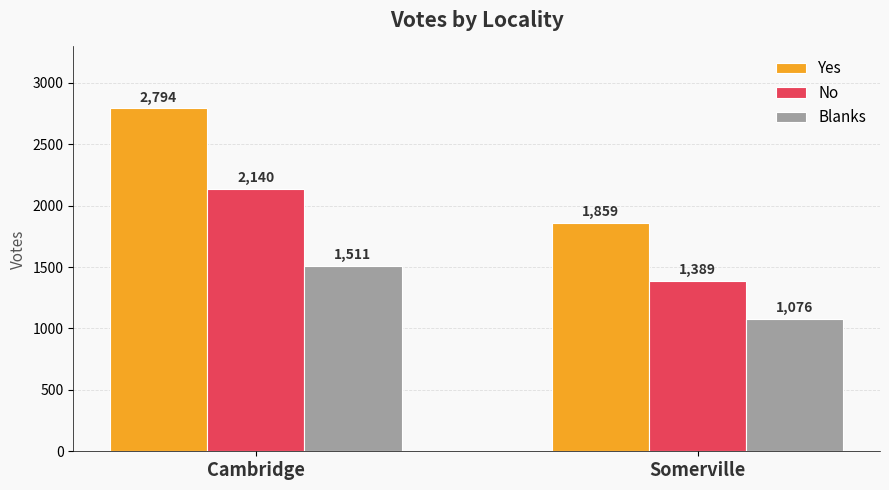

Is it true that Yes equals 2794 at Cambridge?

True